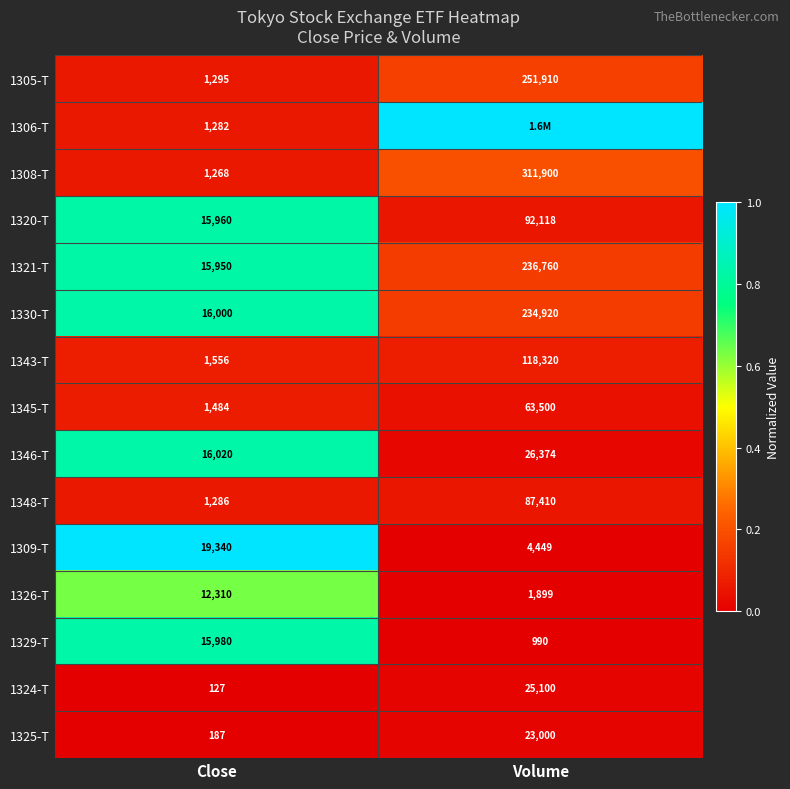

Where is 1320-T nearest to the value 54039?

Close